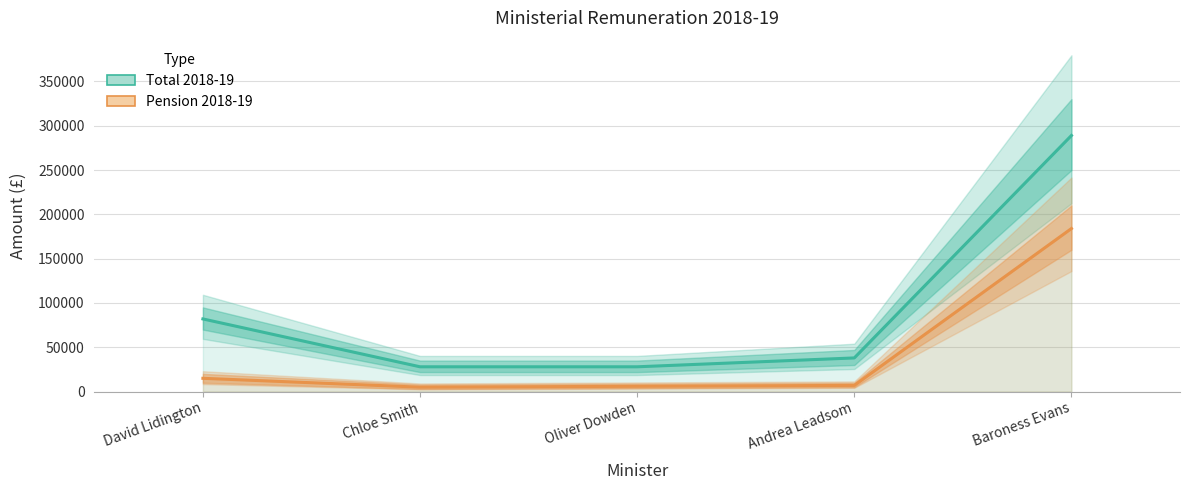

Read the Total 2018-19 value at Oliver Dowden.

28000